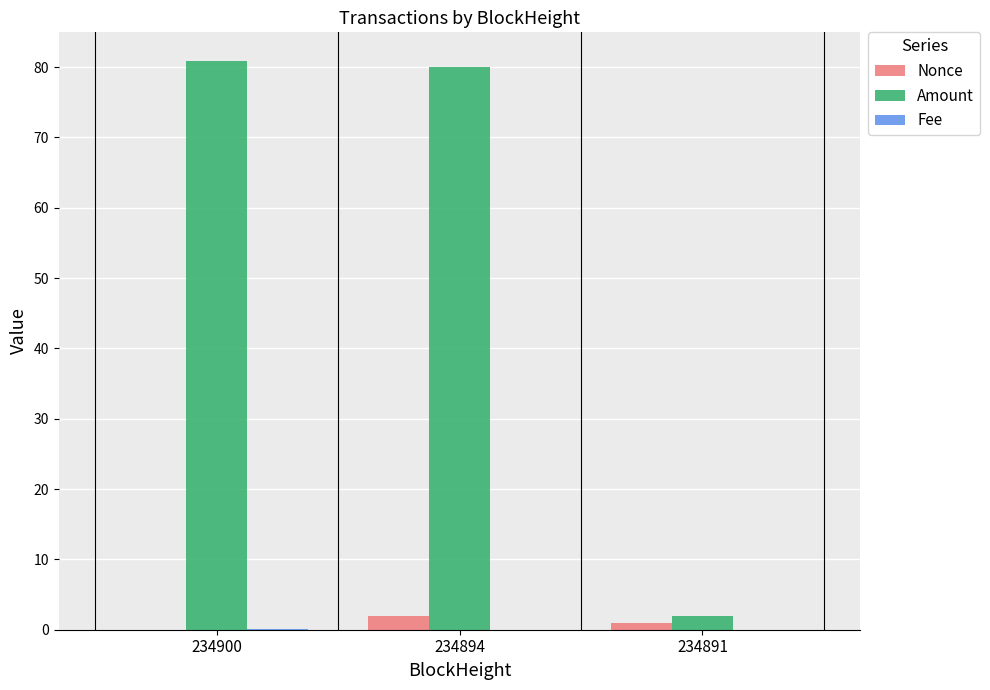

What is the sum of all Nonce values?

3.0